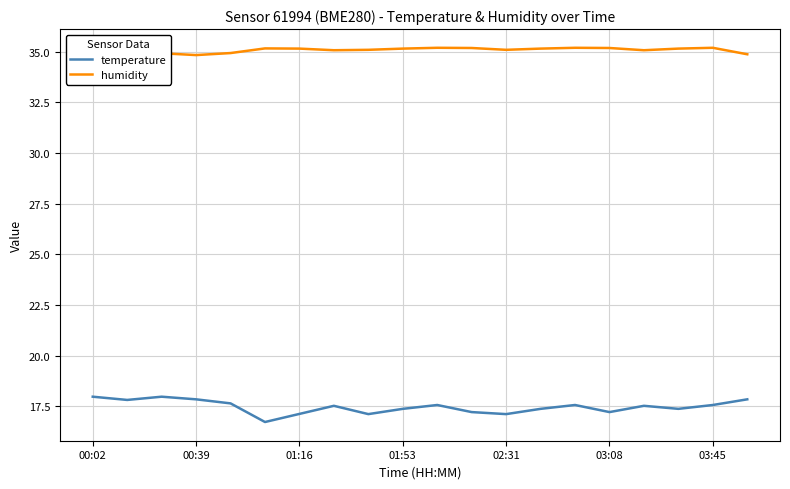

What is the lowest value of the temperature series?

16.7